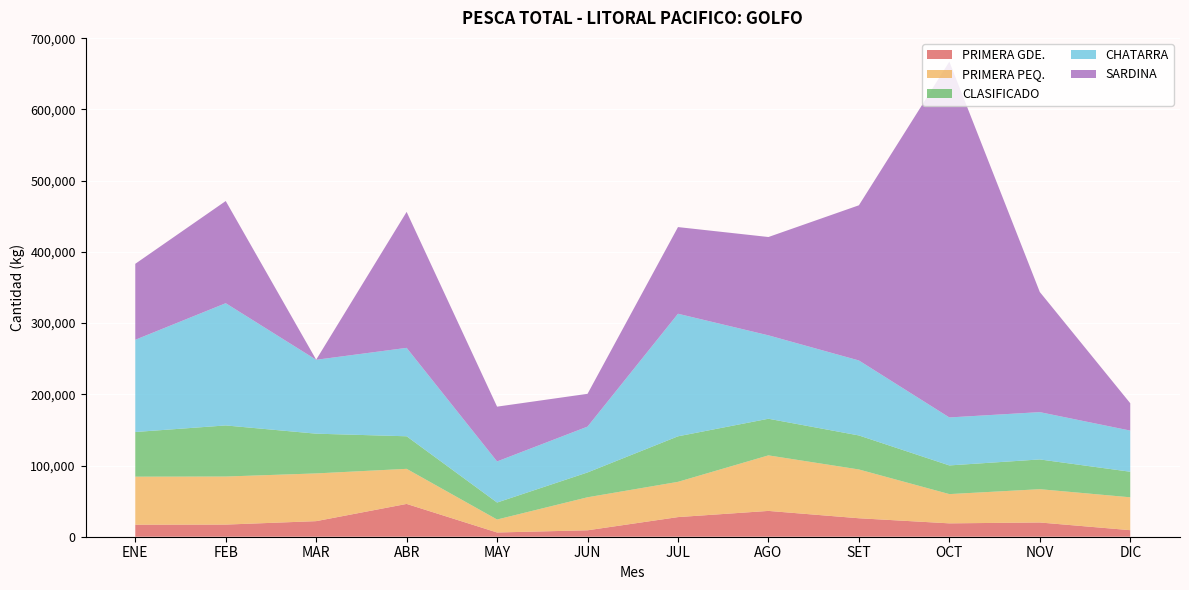

Reading left to right, list all the values displayed in this chart.

PRIMERA GDE.: ENE=16843	FEB=17027	MAR=21872	ABR=46060	MAY=5946	JUN=9032	JUL=27557	AGO=36243	SET=25936	OCT=18776	NOV=19992	DIC=9192
PRIMERA PEQ.: ENE=67469	FEB=67500	MAR=67032	ABR=49264	MAY=18219	JUN=46370	JUL=49516	AGO=77996	SET=68515	OCT=41078	NOV=46764	DIC=46172
CLASIFICADO: ENE=62732	FEB=71738	MAR=55793	ABR=45718	MAY=23834	JUN=34850	JUL=63906	AGO=51424	SET=47753	OCT=40257	NOV=41763	DIC=35884
CHATARRA: ENE=129513	FEB=171656	MAR=103770	ABR=124170	MAY=57724	JUN=64375	JUL=172128	AGO=117125	SET=105302	OCT=67386	NOV=66437	DIC=57780
SARDINA: ENE=106678	FEB=143480	MAR=112	ABR=190944	MAY=76928	JUN=46040	JUL=121699	AGO=138077	SET=217905	OCT=499625	NOV=168696	DIC=38443